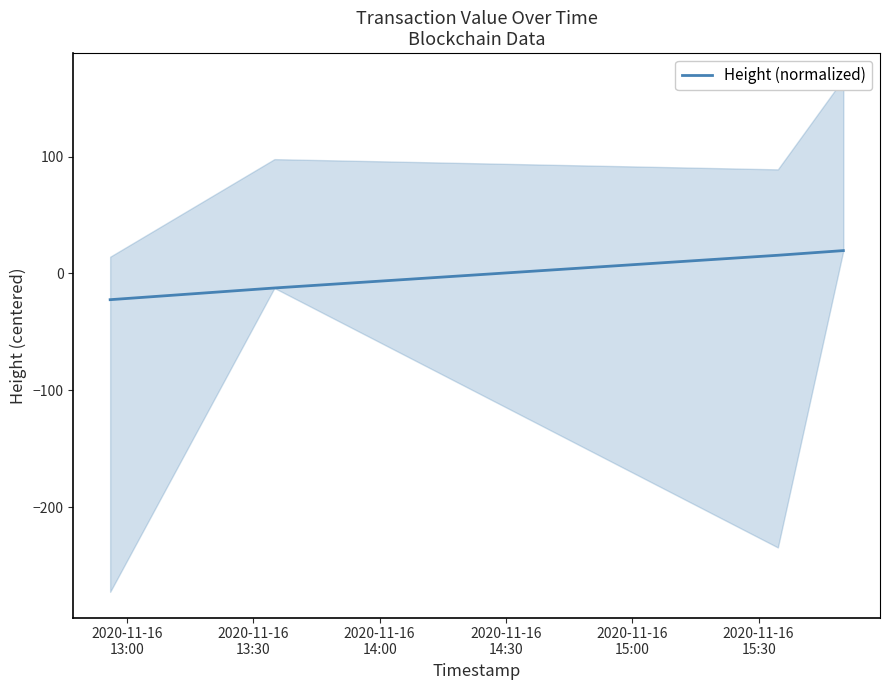

What is the maximum value for Height (normalized)?

19.5